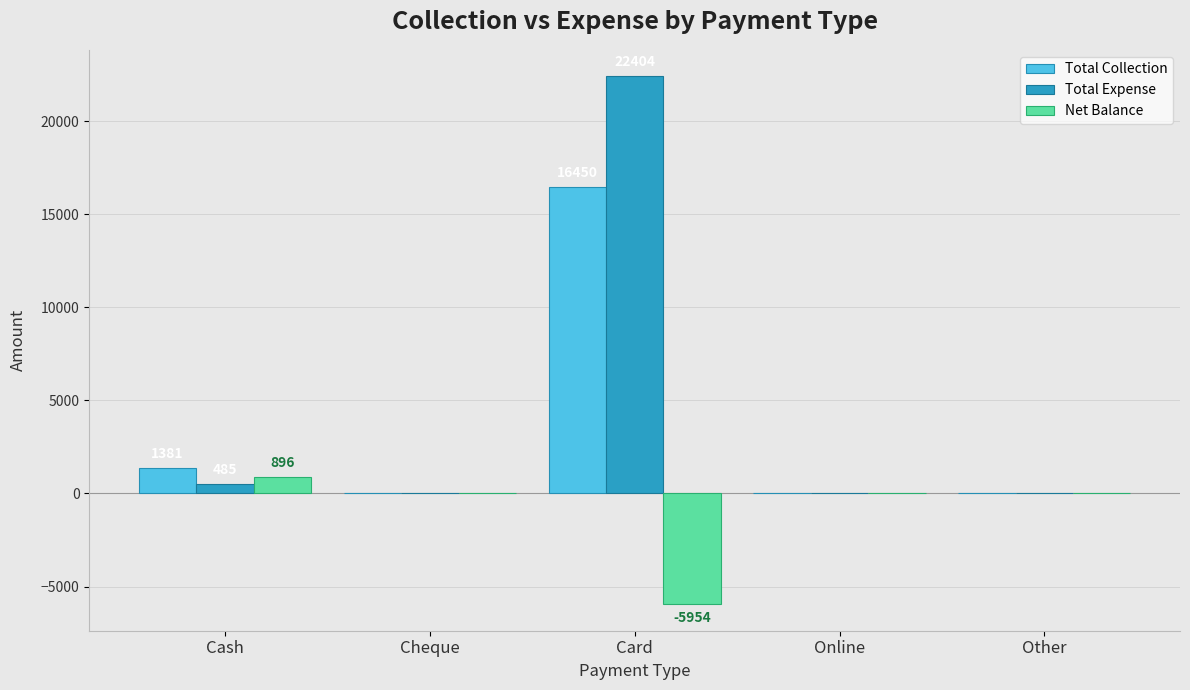

Reading right to left, transcribe all the data shown in this chart.

Total Collection: Other=0	Online=0	Card=16450	Cheque=0	Cash=1381
Total Expense: Other=0	Online=0	Card=22404	Cheque=0	Cash=485
Net Balance: Other=0	Online=0	Card=-5954	Cheque=0	Cash=896